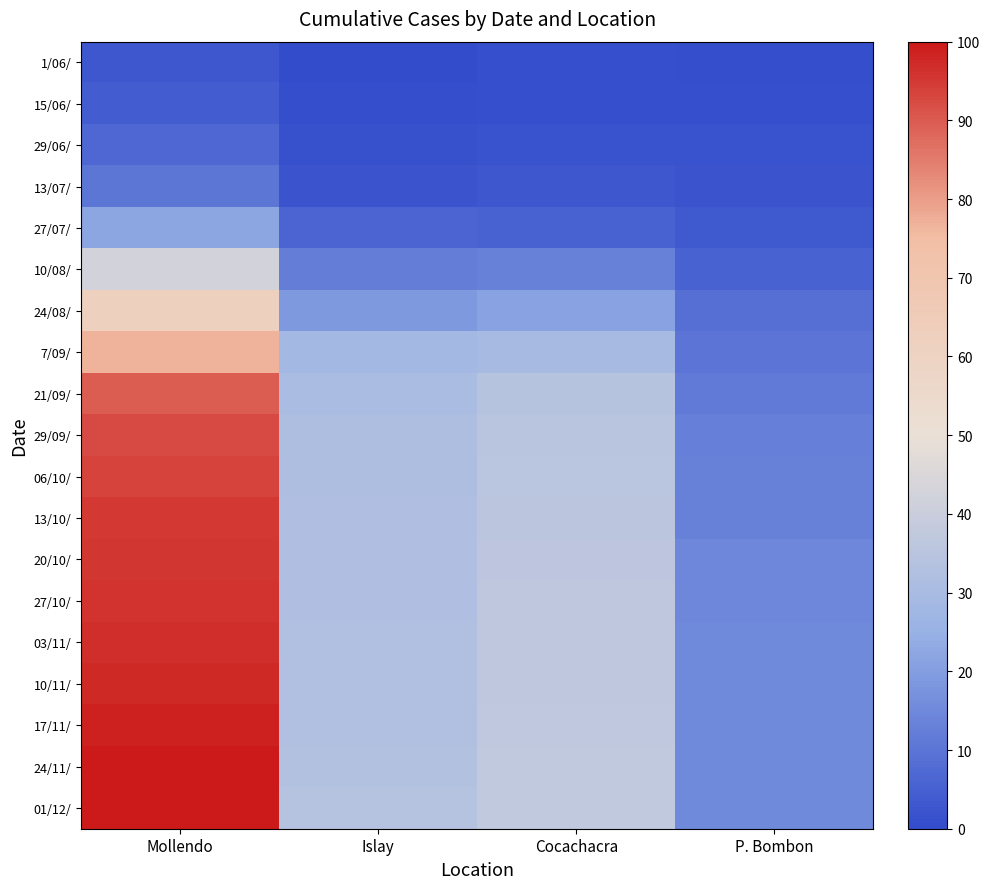

What is the total value across all series at Mollendo?

1281.9